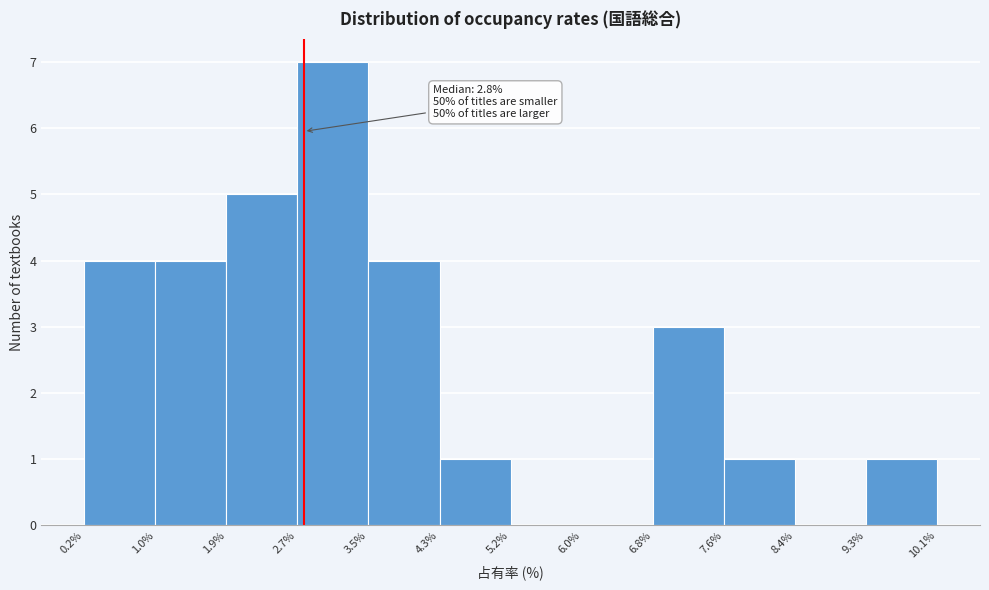

Which range on the x-axis has the tallest bar?

2.7% to 3.5%